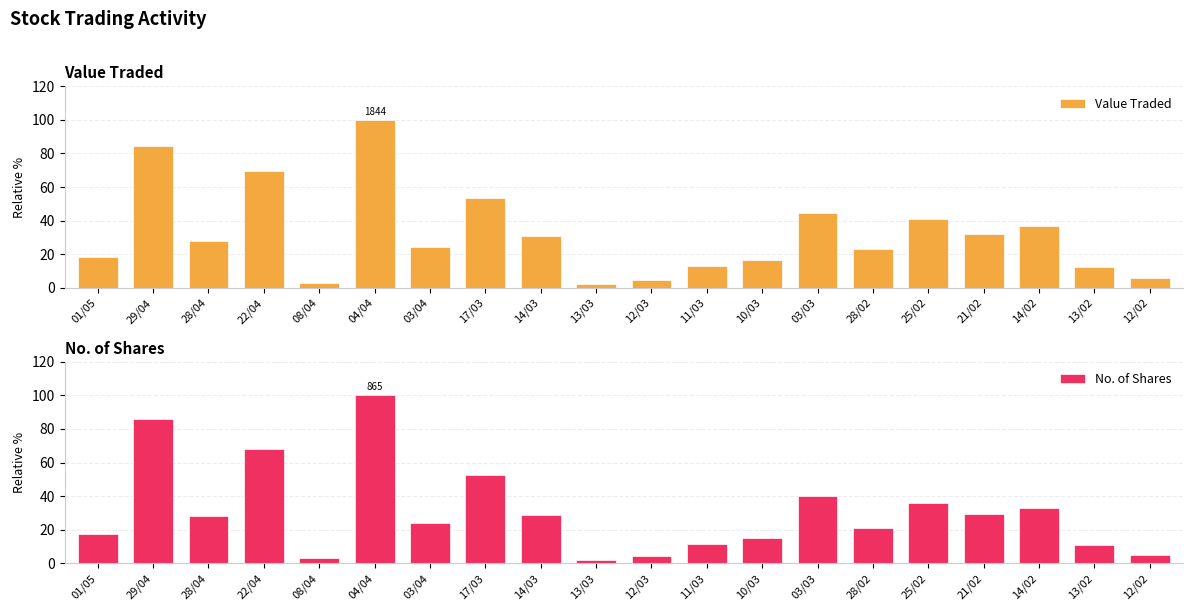

The value of Value Traded at 03/04 is 13.8. True or false?

False